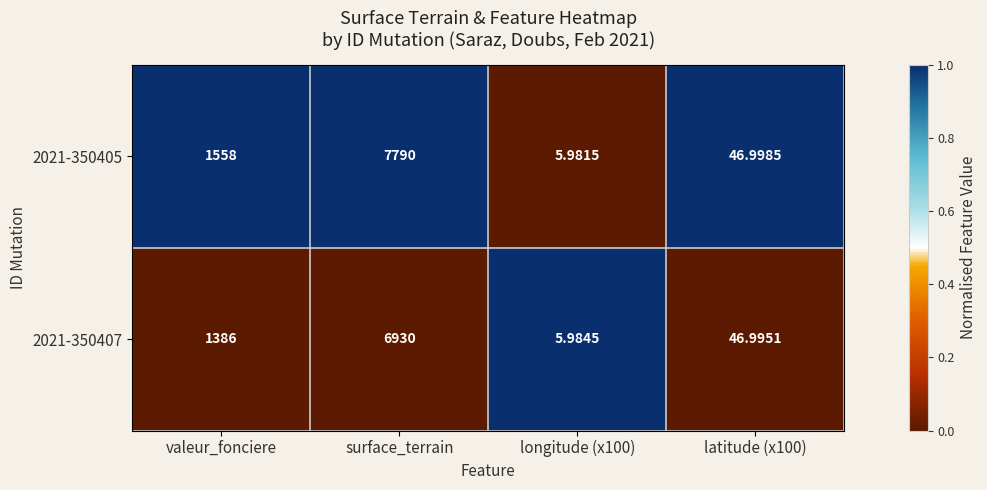

Rank the series by their maximum value, from highest to lowest.

2021-350405, 2021-350407